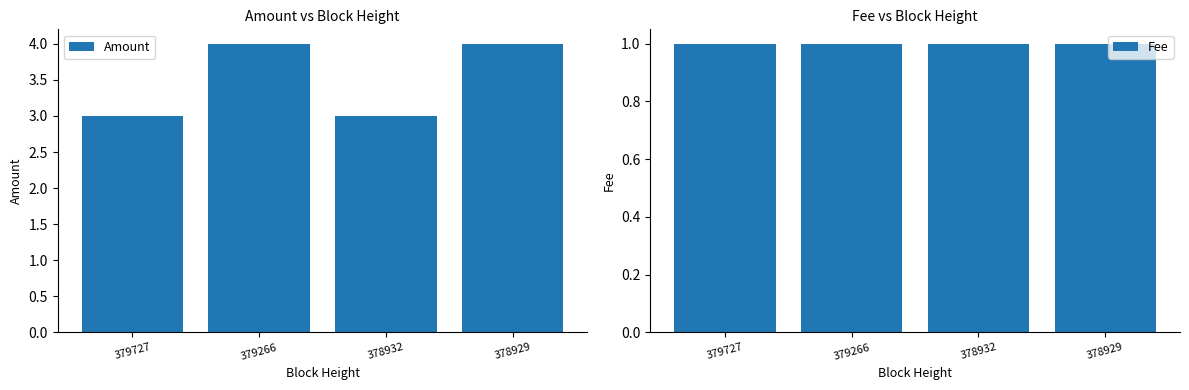

Reading left to right, what are all the values shown in this chart?

Amount: 379727=3	379266=4	378932=3	378929=4
Fee: 379727=1	379266=1	378932=1	378929=1